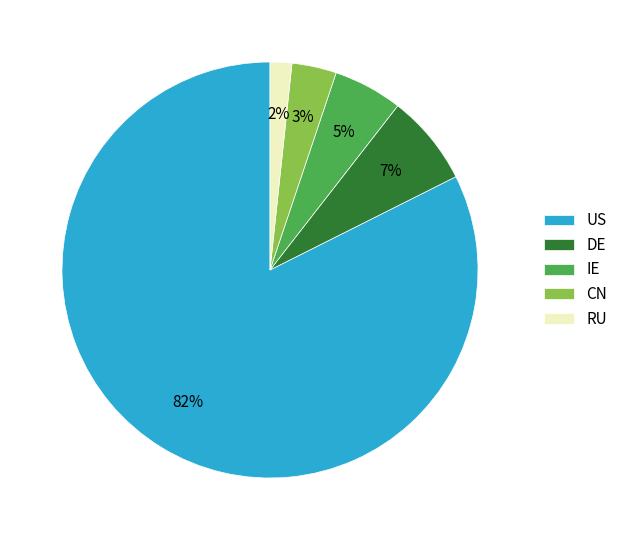

Combined, do DE and US account for over 50%?

Yes